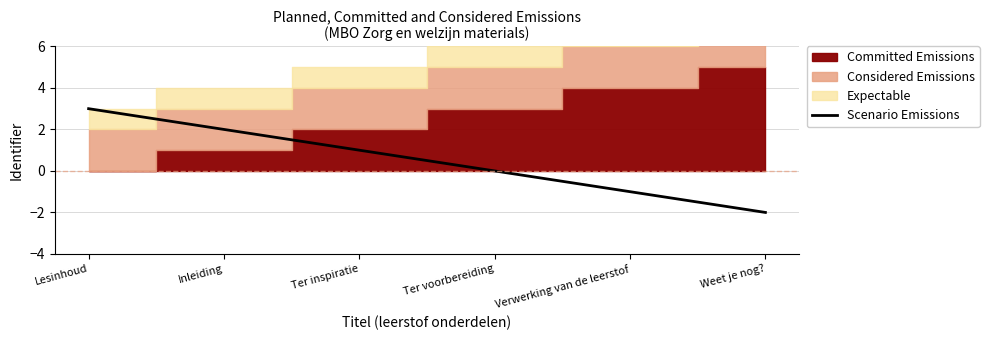

Reading left to right, what are all the values shown in this chart?

3	2	1	0	-1	-2